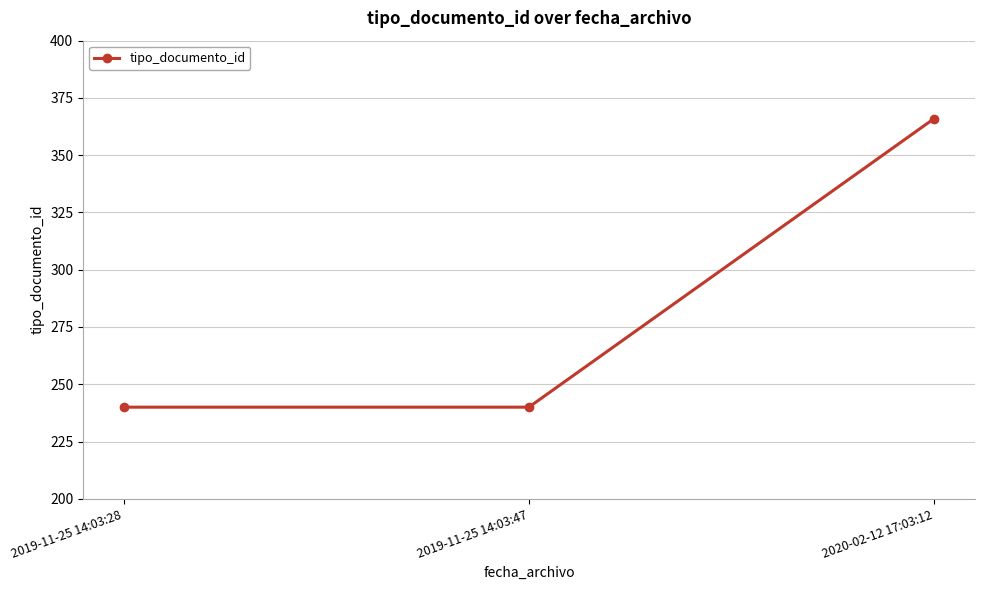

What is the change in value from 2019-11-25 14:03:47 to 2020-02-12 17:03:12?

+126